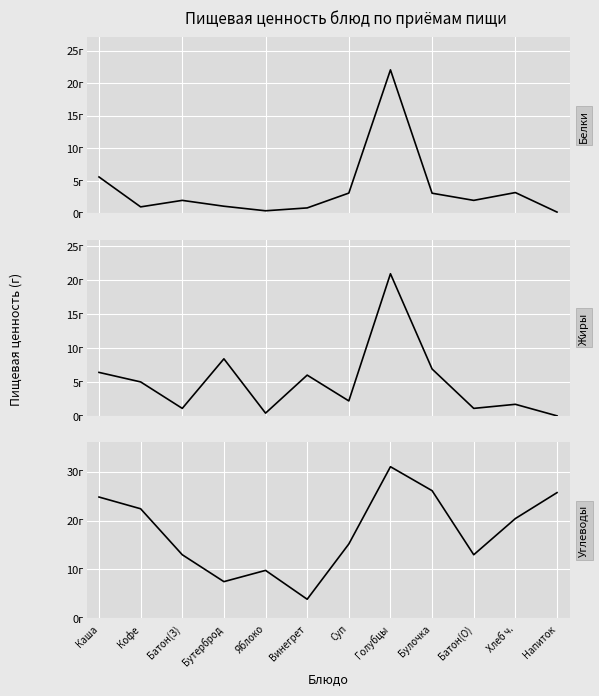

True or false: Белки and Жиры intersect in this chart.

True